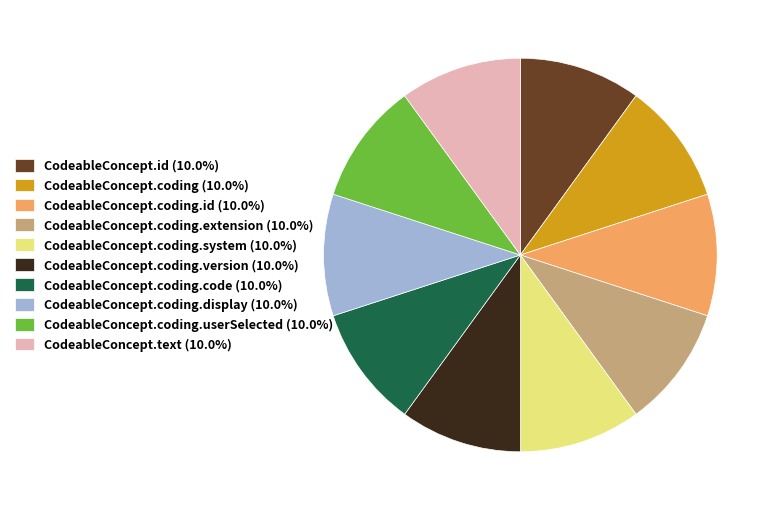

Do CodeableConcept.coding.userSelected (10.0%) and CodeableConcept.text (10.0%) together represent more than half of the pie?

No